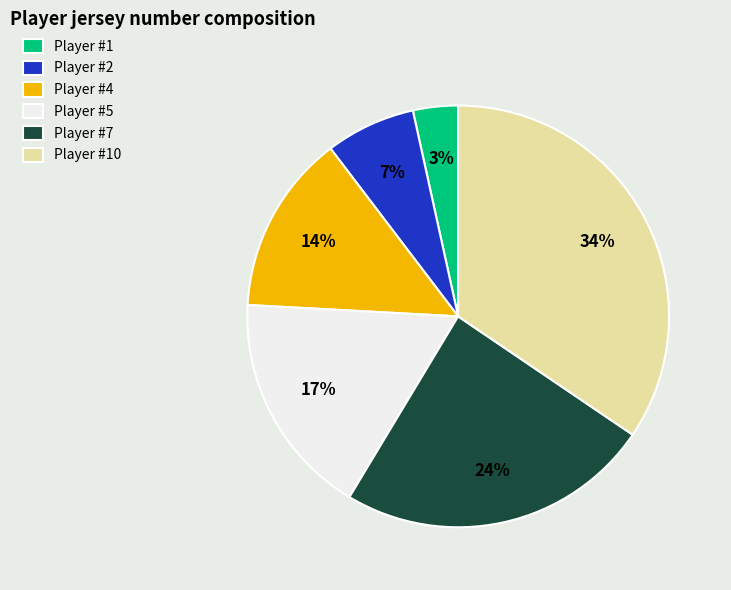

Between Player #5 and Player #10, which is larger?

Player #10